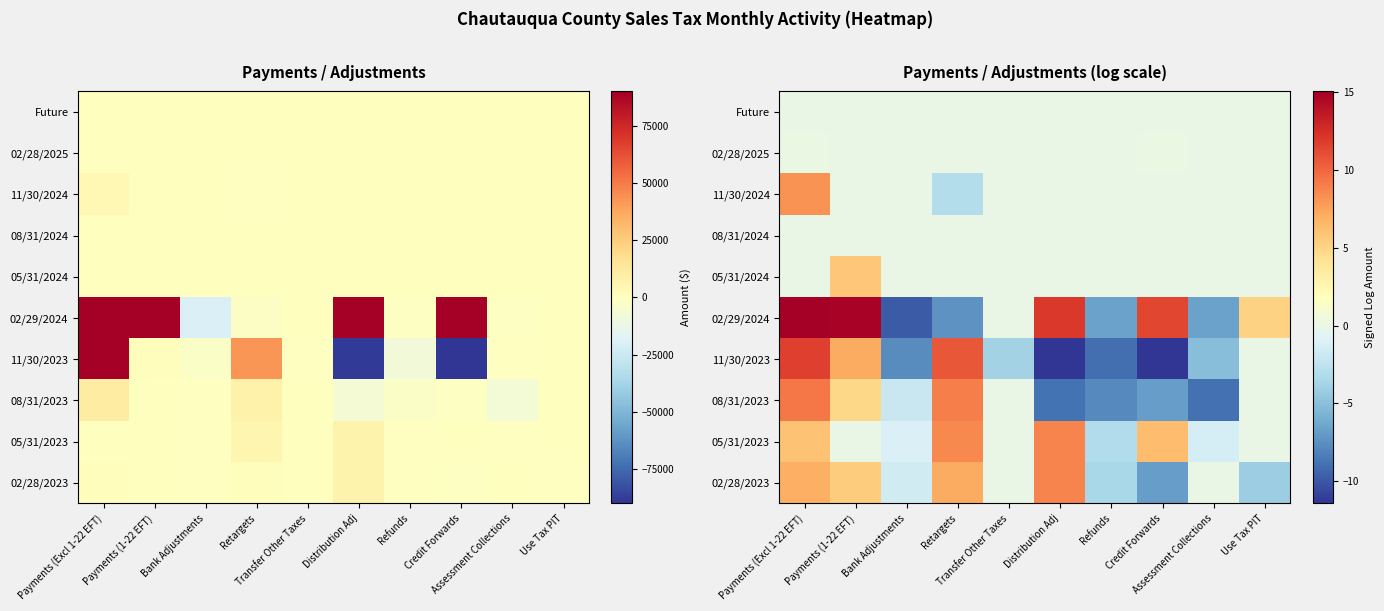

How many data points does each series have?

10